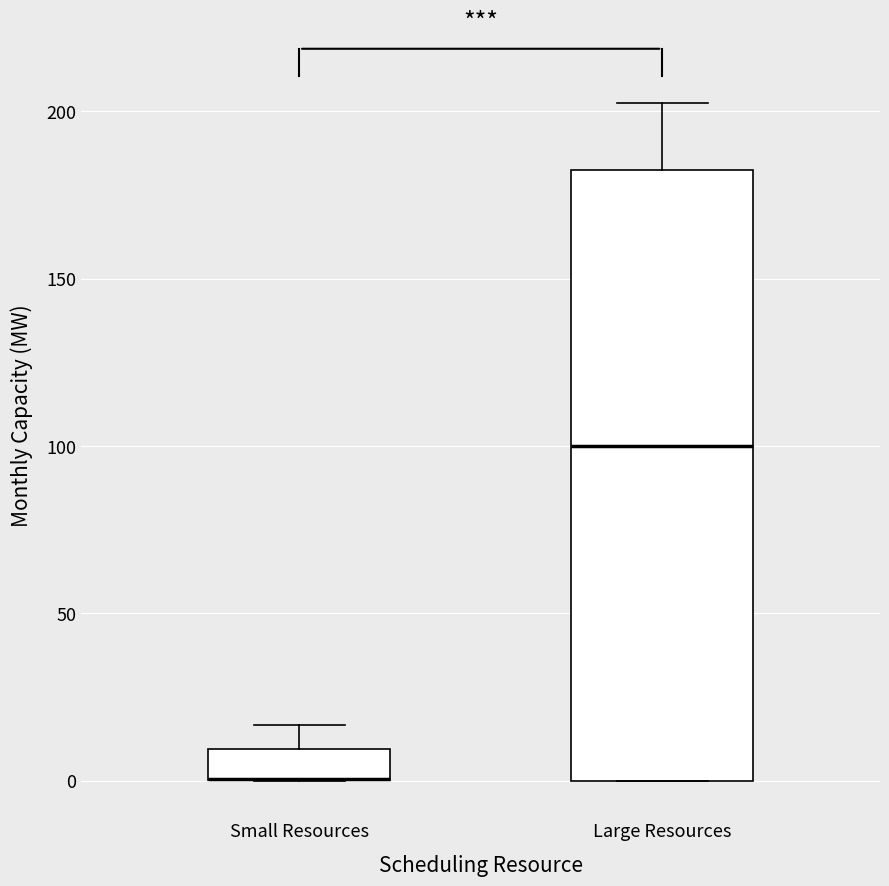

Reading left to right, transcribe this box plot: for each box, give where its median line is, the range the box spans, and where its two whiskers end, as read against the y-axis. The values are not printed on the chart, so give them approximately, as read against the axis.

Small Resources: median 0 (drawn on the box's lower edge), box 0 to 10, whiskers 0 to 15
Large Resources: median 100, box 0 to 185, whiskers 0 to 205